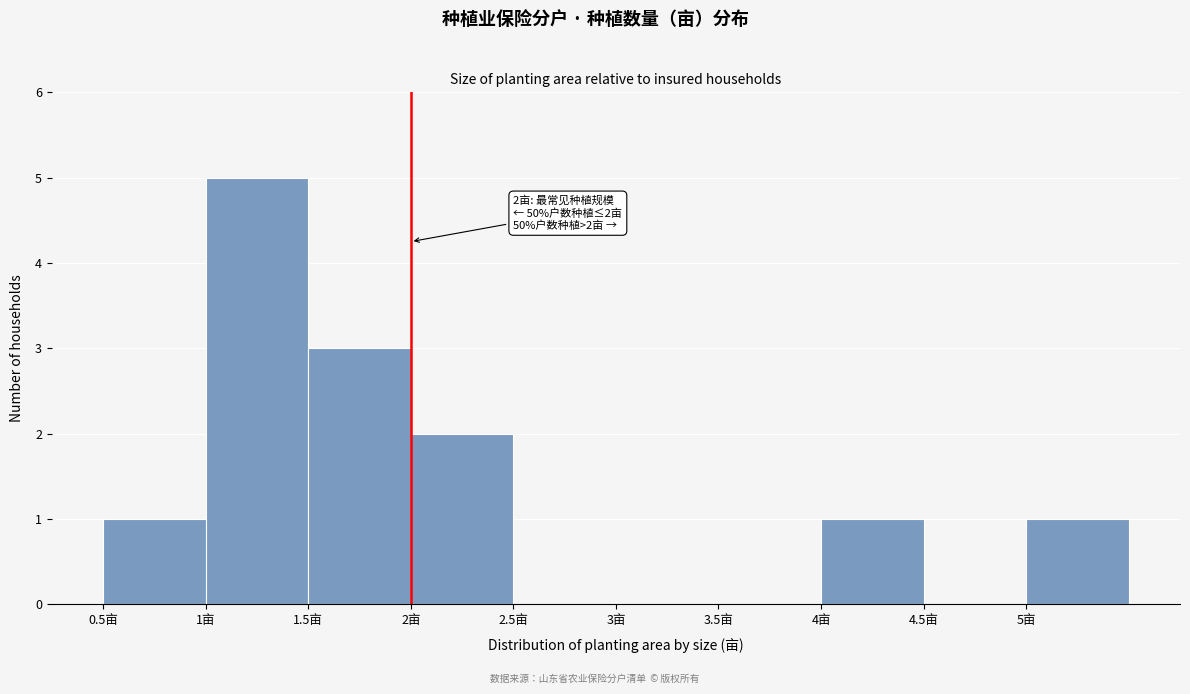

Over which range of the x-axis is the bar tallest?

1.0 to 1.5